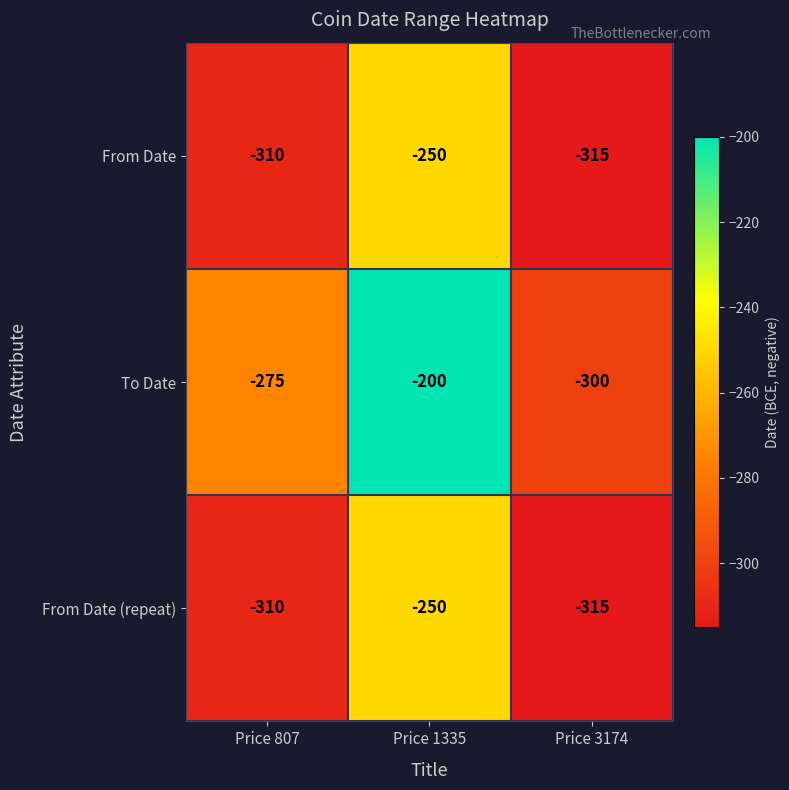

How many values in the To Date series are below -275?

1